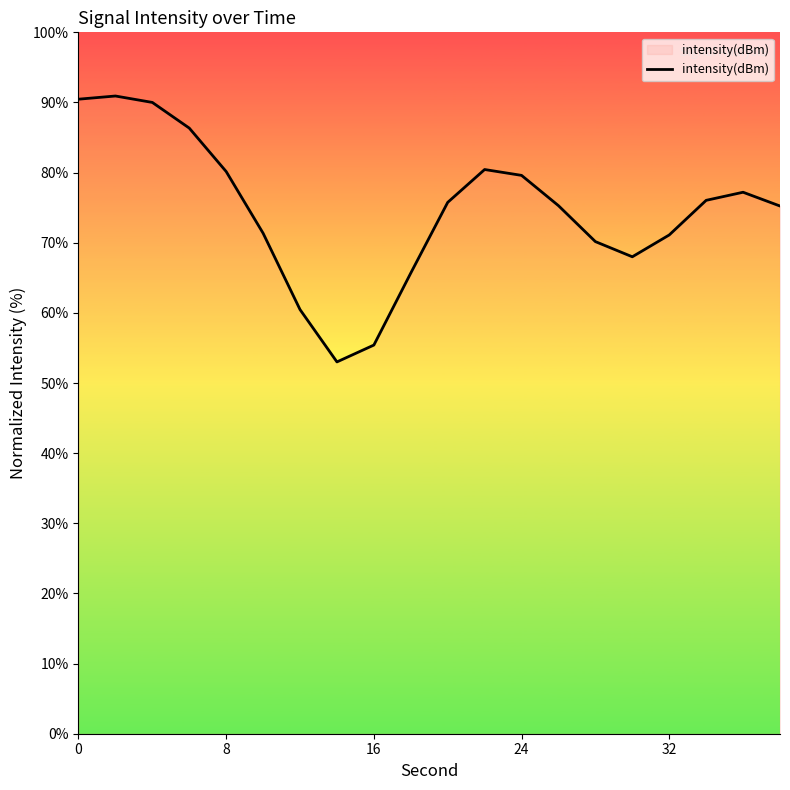

What is the difference between the maximum and minimum values?

37.9